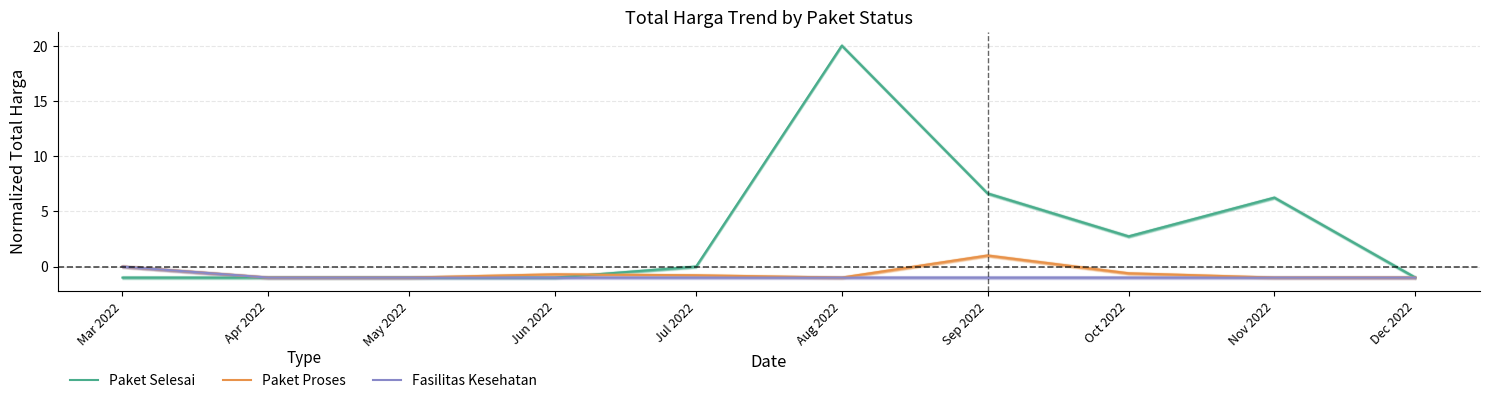

What is the total value across all series at Mar 2022?

-1.0